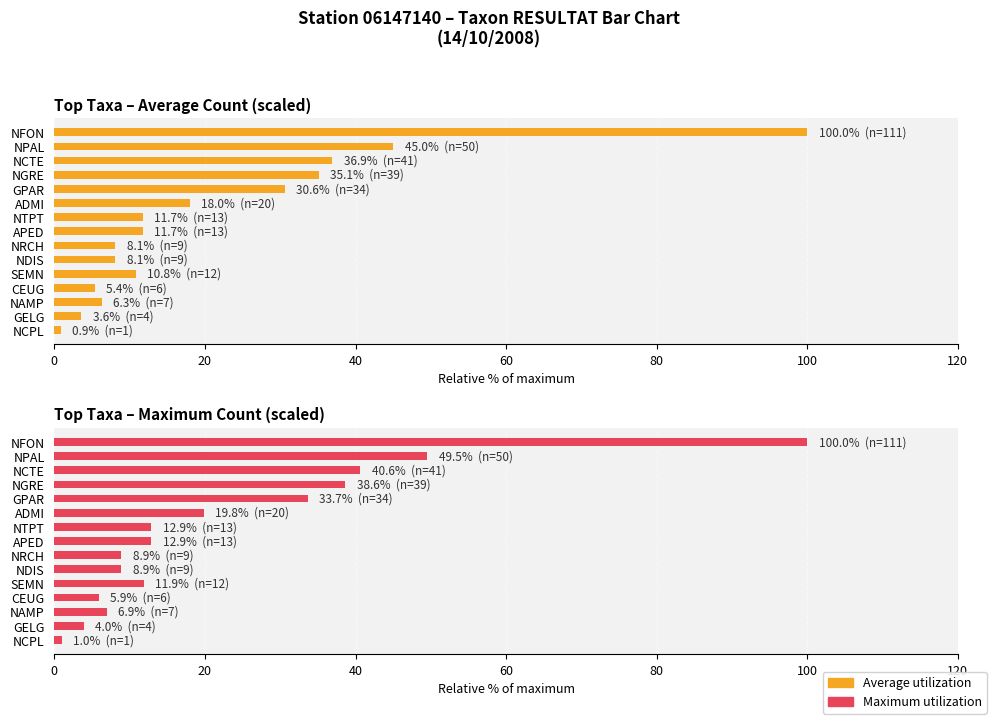

The Average utilization series shows 1.2 at GELG. True or false?

False